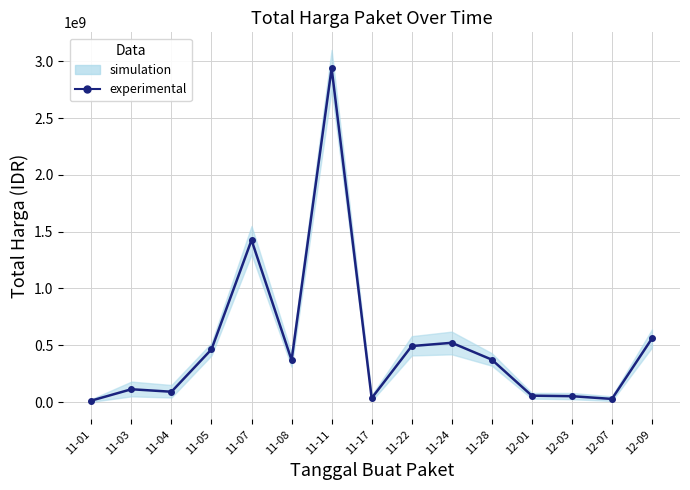

What is the change in value from 11-11 to 11-17?

-2904671240